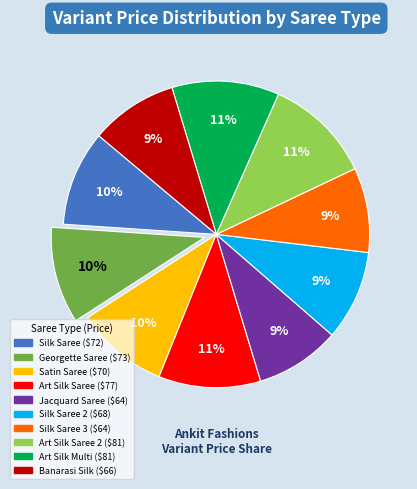

To the nearest percent, what is the difference between the largest and smallest slice percentages?

2%